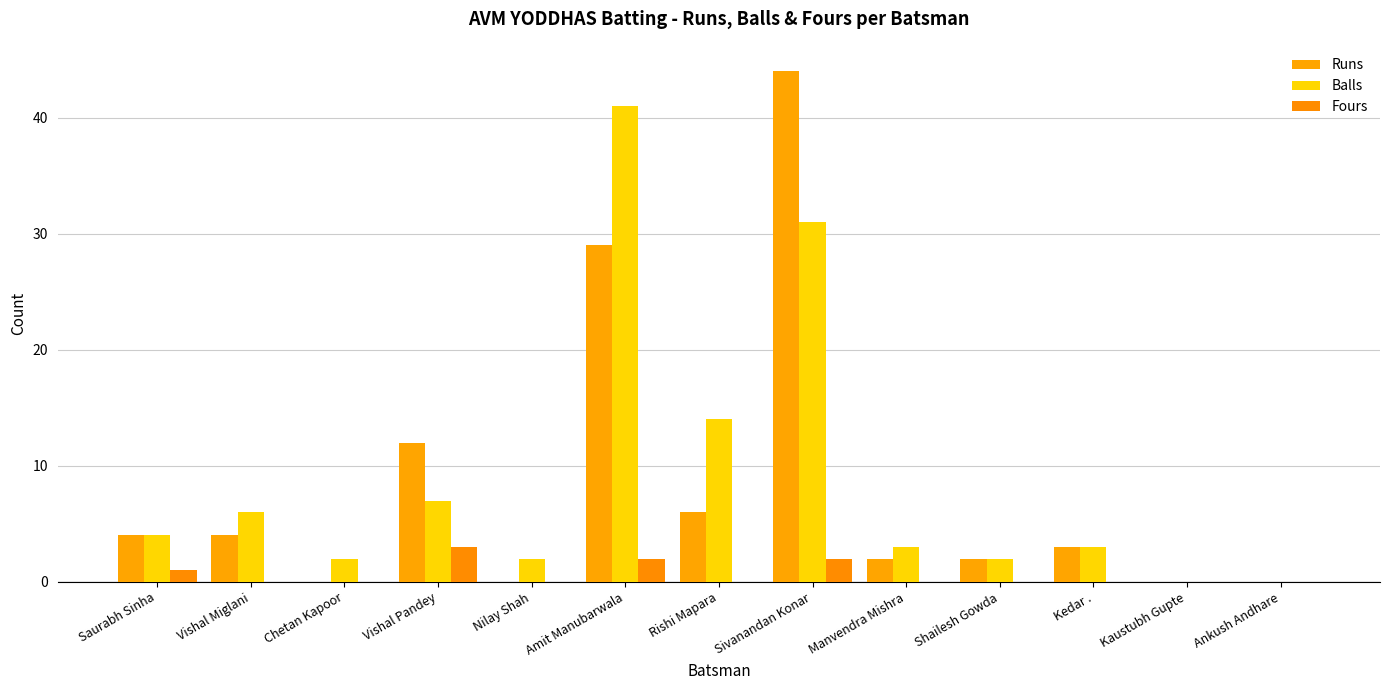

Are the bars horizontal?

No